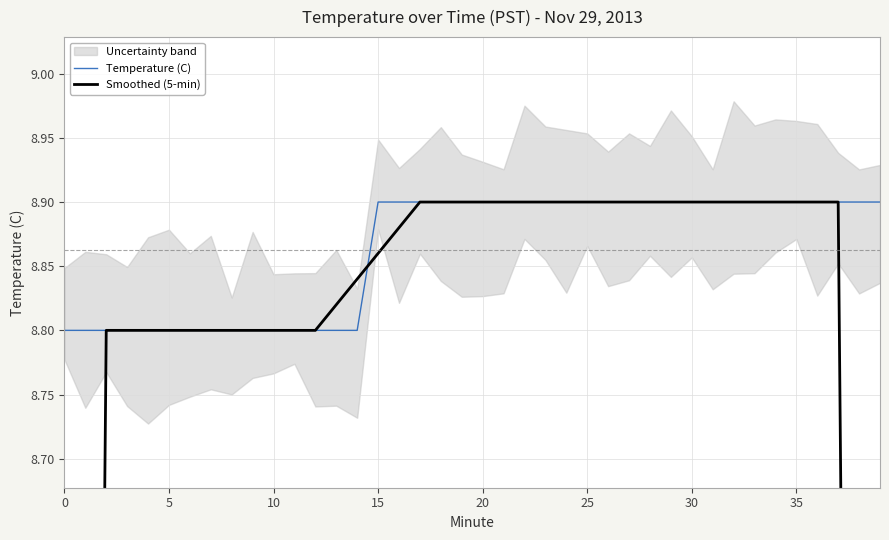

Count the number of categories in the chart.

40